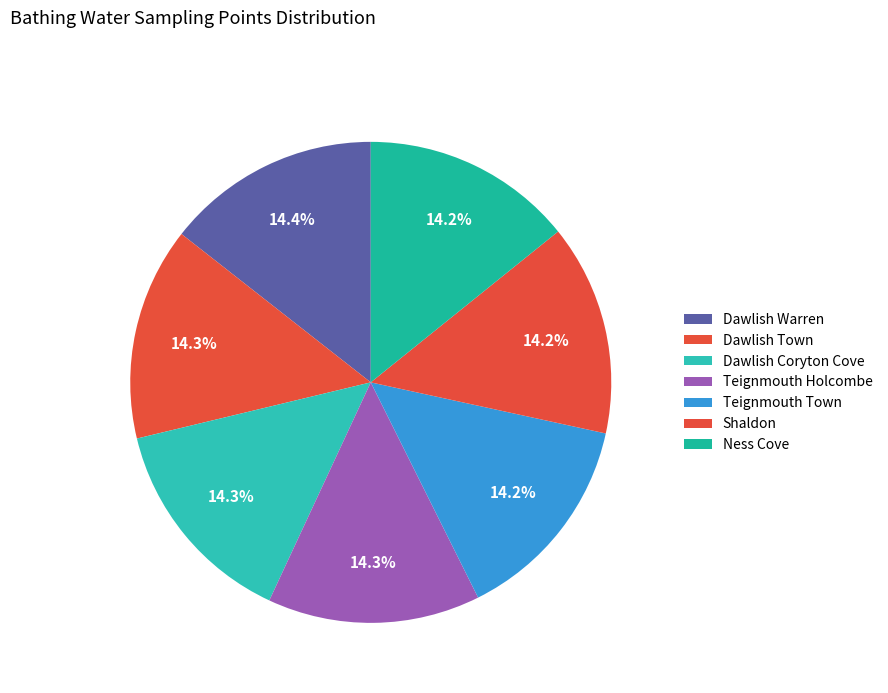

Does any single category account for the majority?

No